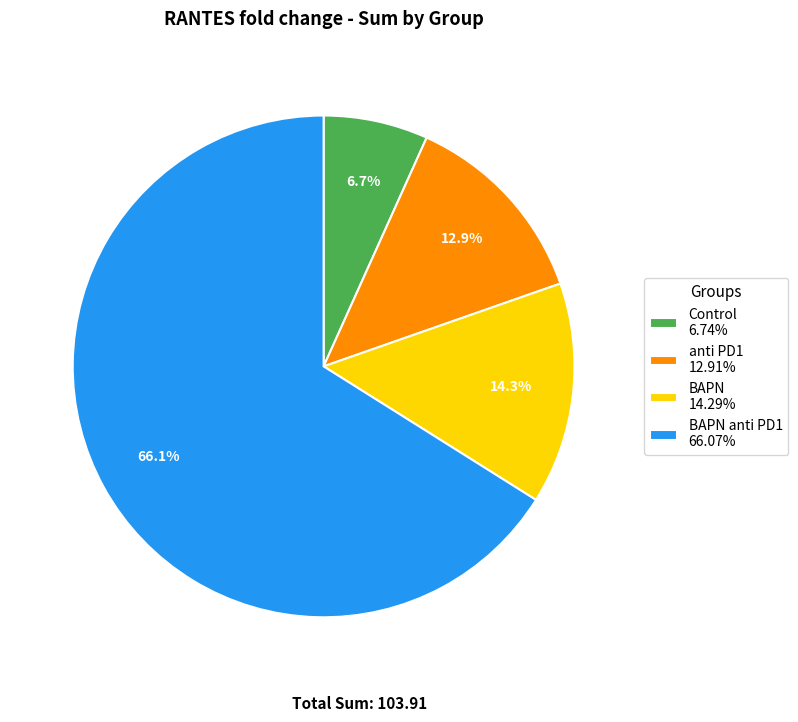

What percentage is NOT represented by Control 6.74%?

93.3%